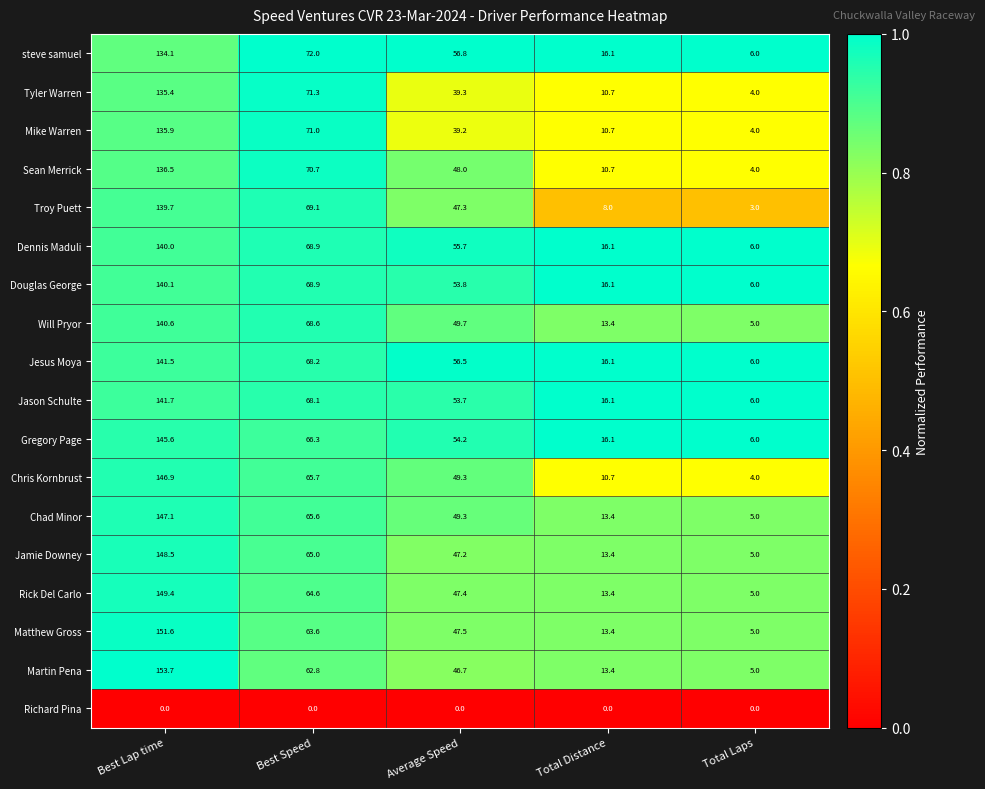

What is the difference between the second highest and second lowest values in the Sean Merrick series?

60.0